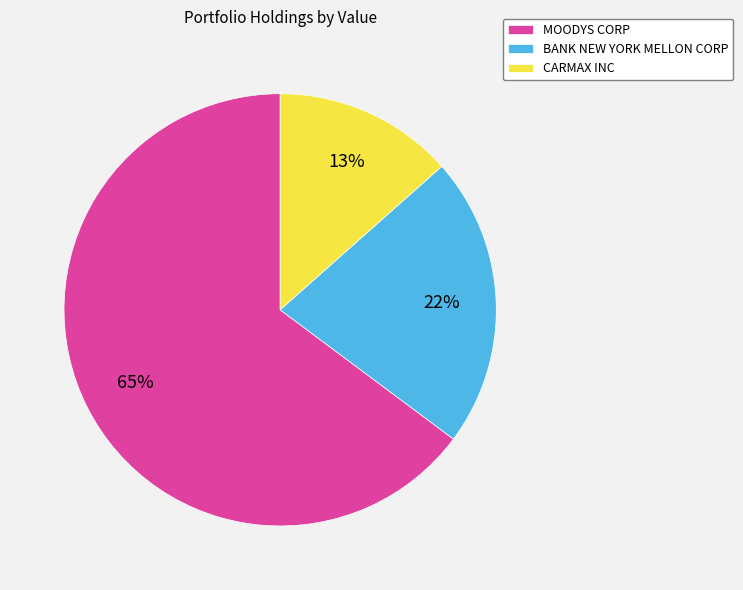

How many slices are in this pie chart?

3